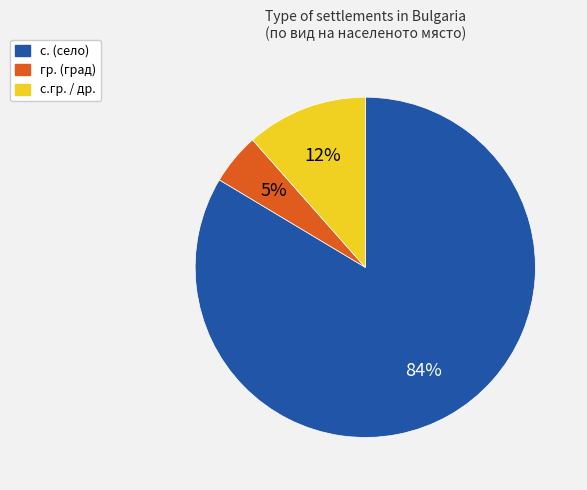

To the nearest percent, what is the average slice percentage?

33%